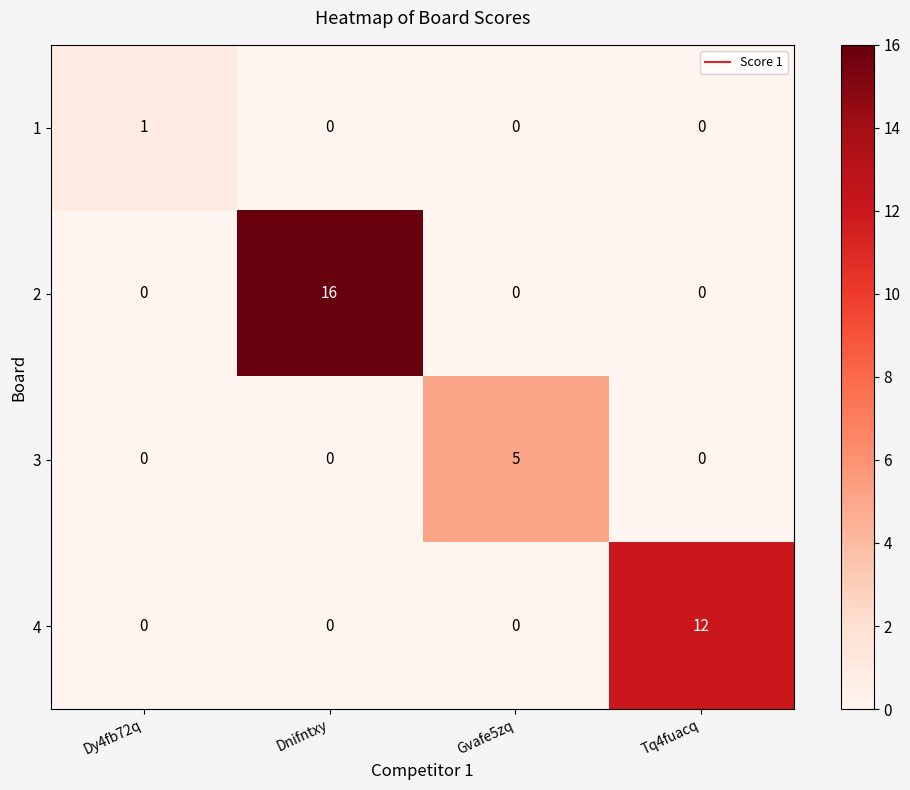

Reading right to left, list all the values displayed in this chart.

1: 0	0	0	1
2: 0	0	16	0
3: 0	5	0	0
4: 12	0	0	0